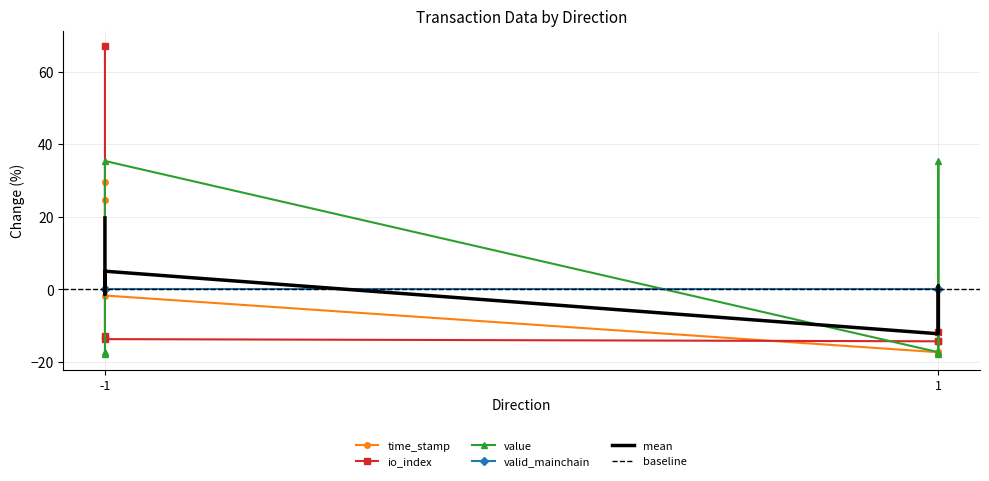

How many interior local peaks does the value series have?

2